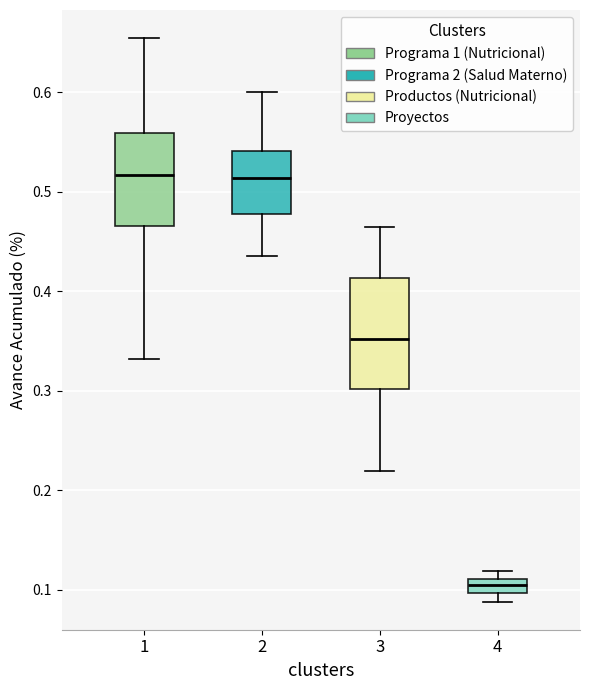

Where does the median line of the box at x = 1 sit on the y-axis? The values are not printed on the chart, so give them approximately, as read against the axis.

0.52